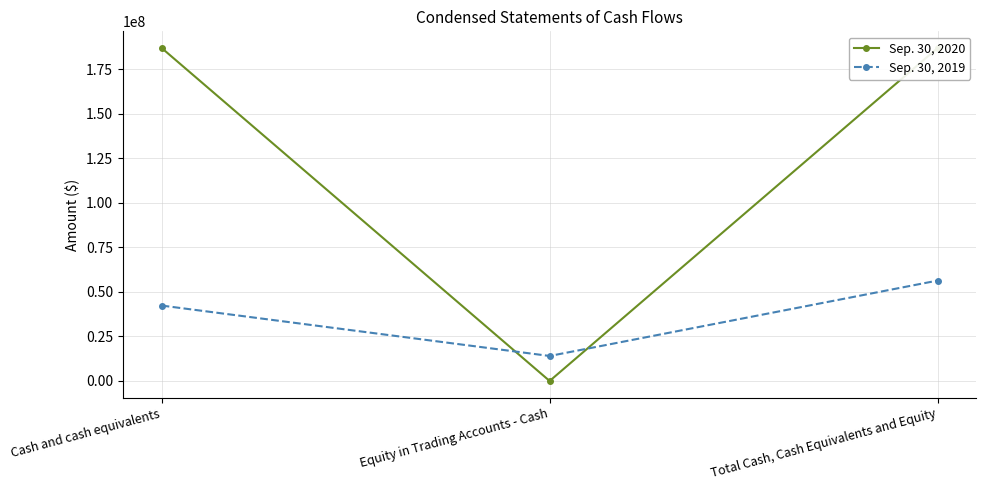

Read the Sep. 30, 2020 value at Cash and cash equivalents, to the nearest 50.

187052100